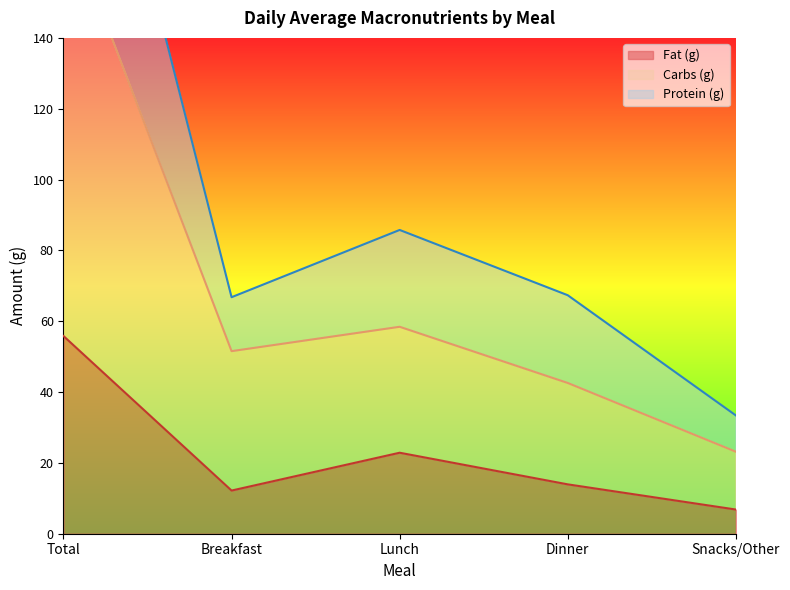

The value of Protein (g) at Total is 253.3. True or false?

True